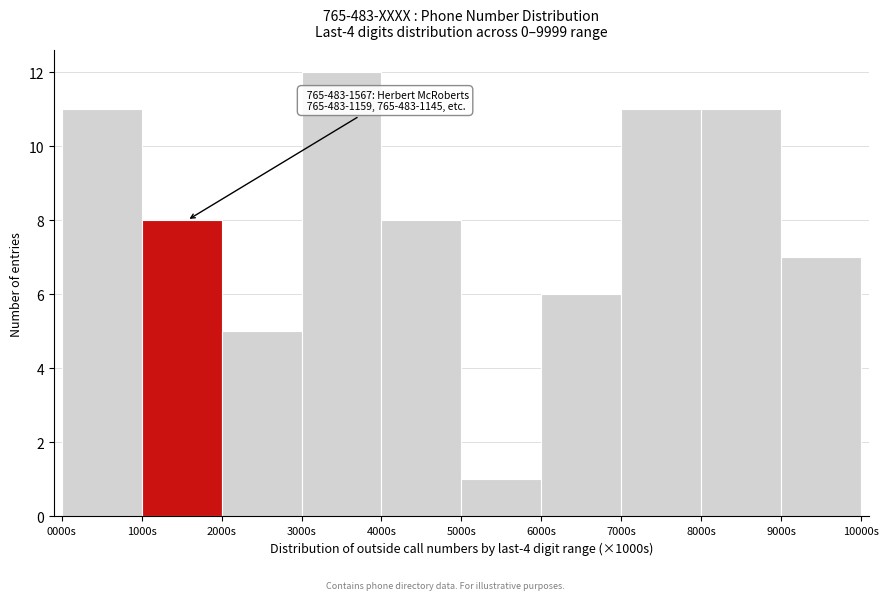

Over which range of the x-axis is the bar tallest?

3000 to 4000